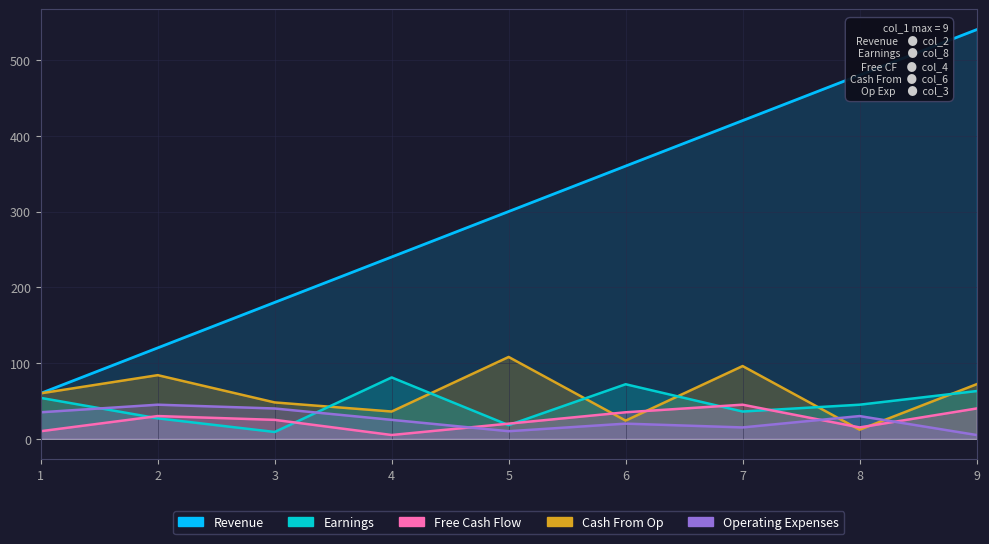

Is it true that Earnings equals 27 at 2?

True